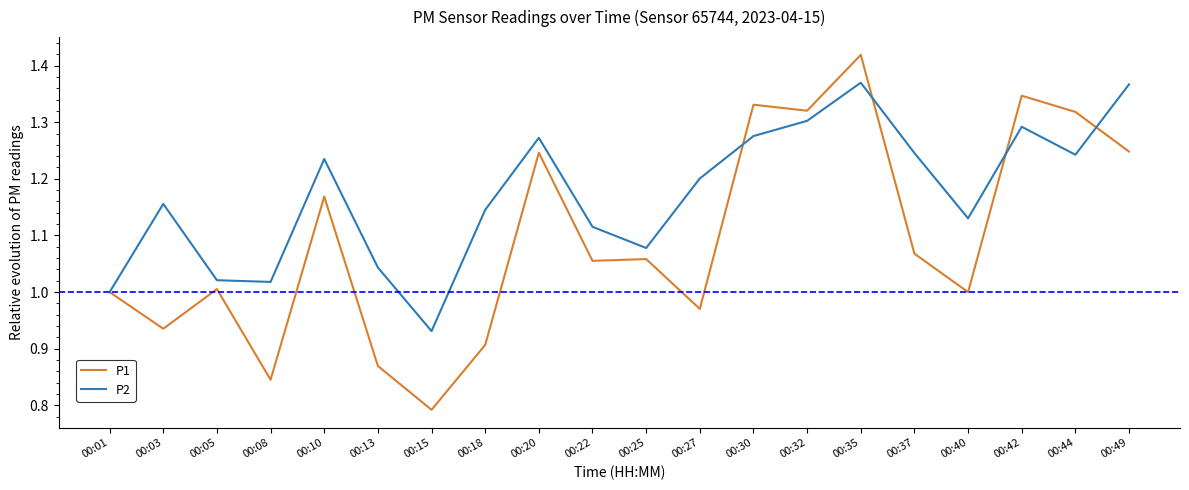

At which category does the chart reach its peak across all series?

00:35